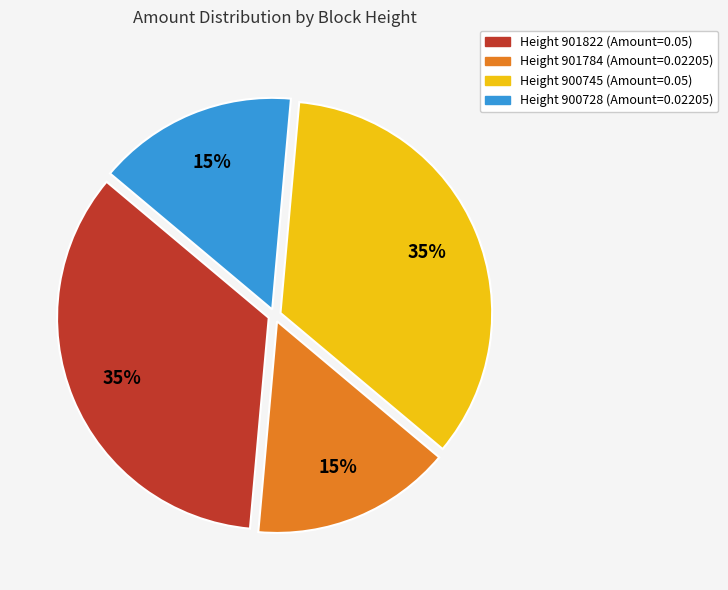

To the nearest percent, what is the average slice percentage?

25%